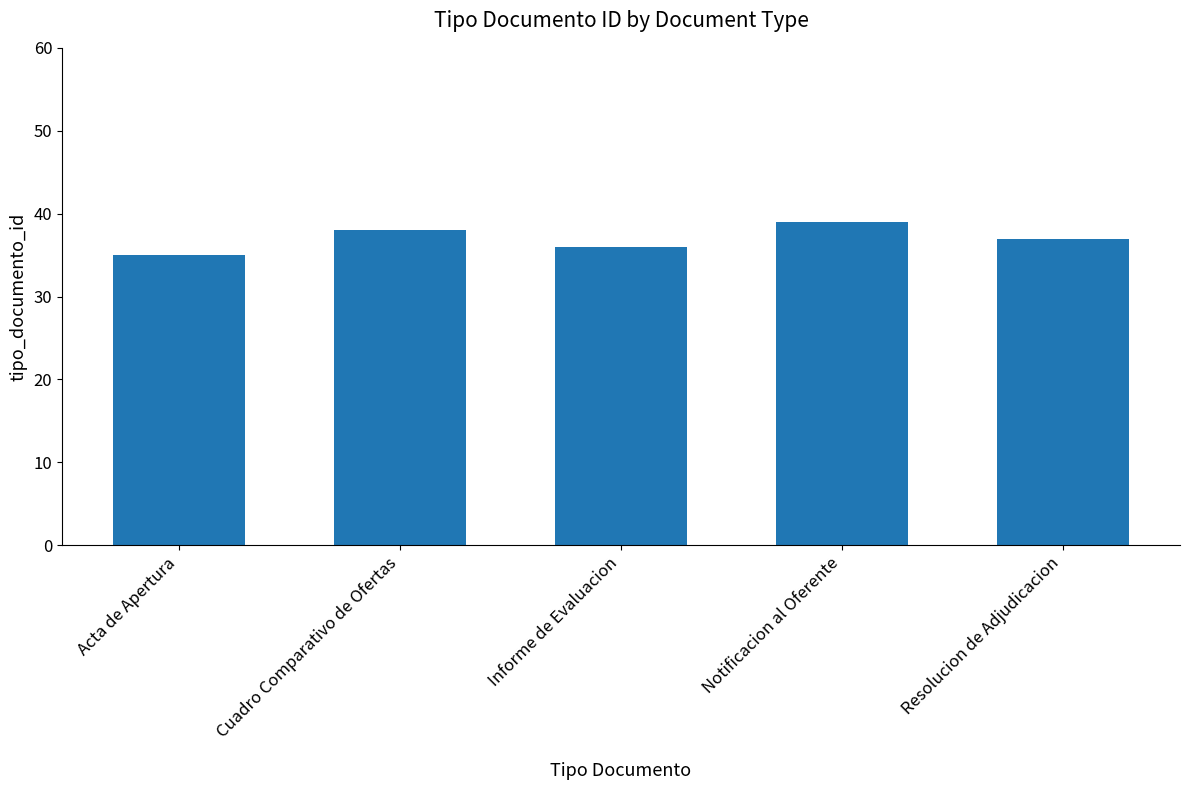

What value does the data have at Informe de Evaluacion?

36